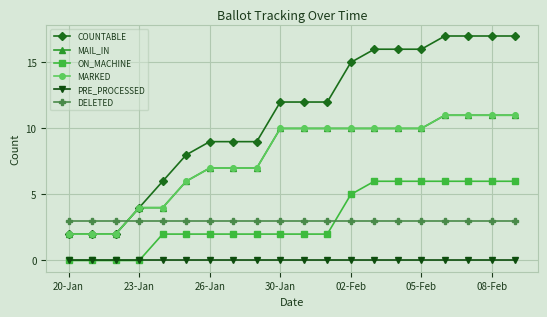

Does the chart have visible grid lines?

Yes